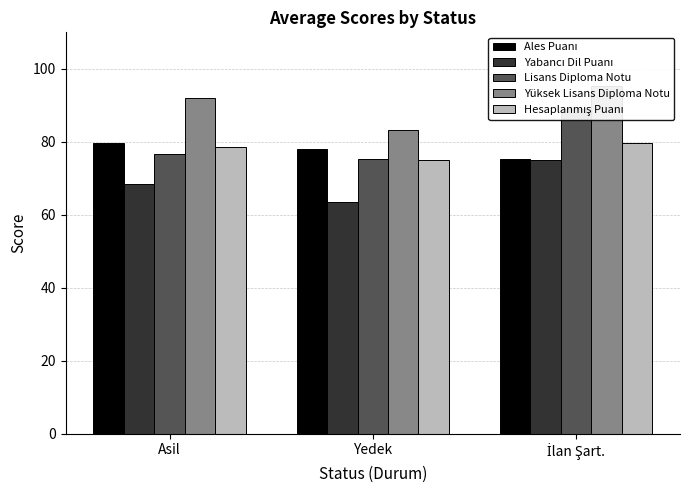

What are all the series names shown in the legend?

Ales Puanı, Yabancı Dil Puanı, Lisans Diploma Notu, Yüksek Lisans Diploma Notu, Hesaplanmış Puanı